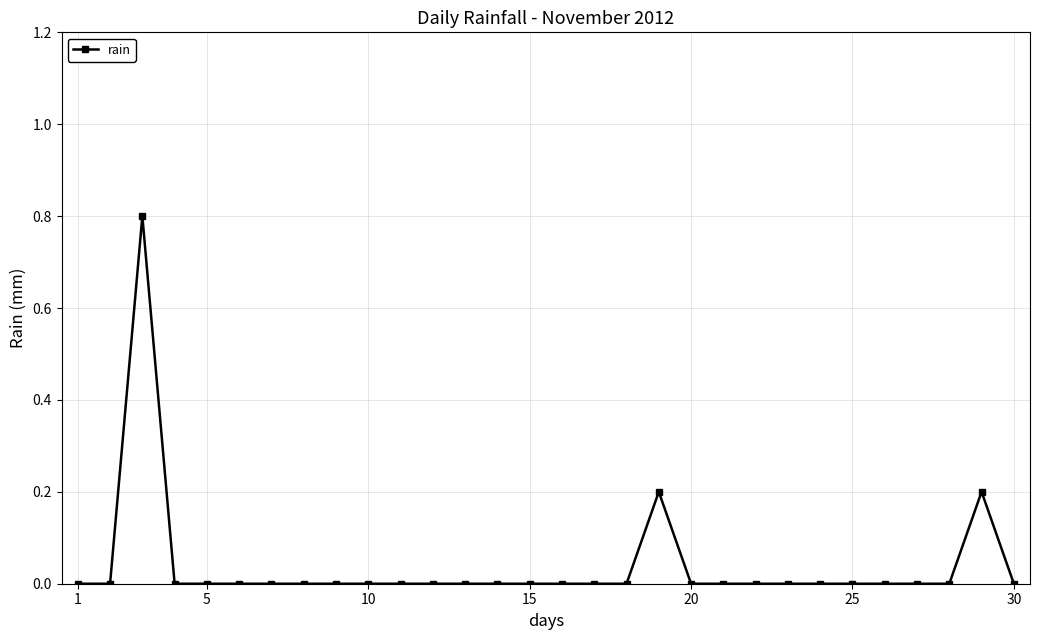

What is the sum of all values?

1.2